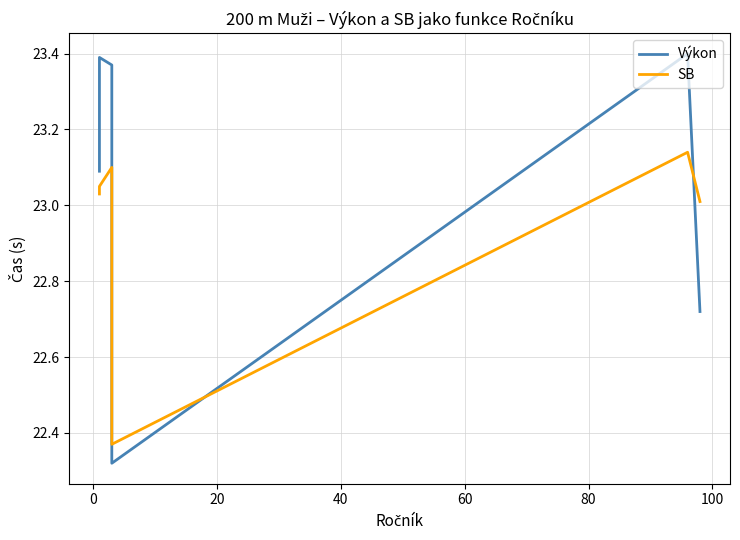

True or false: SB has a value of 32.2 at 40.

False